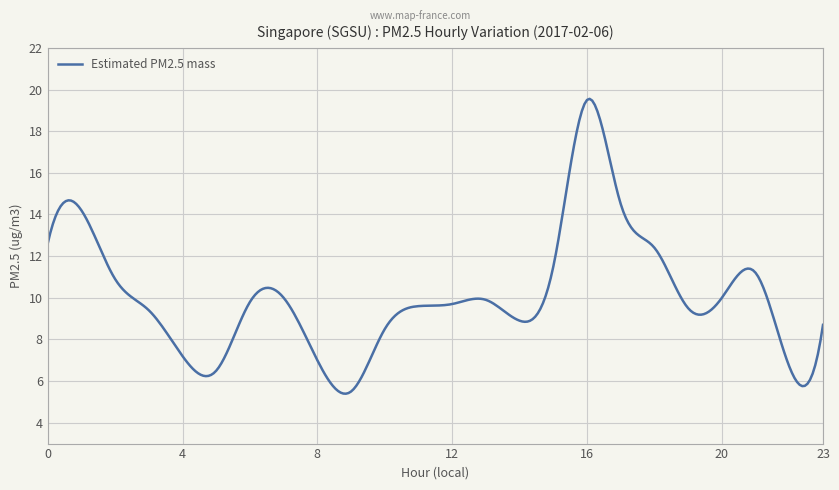

What is the difference between the maximum and minimum values?

14.2